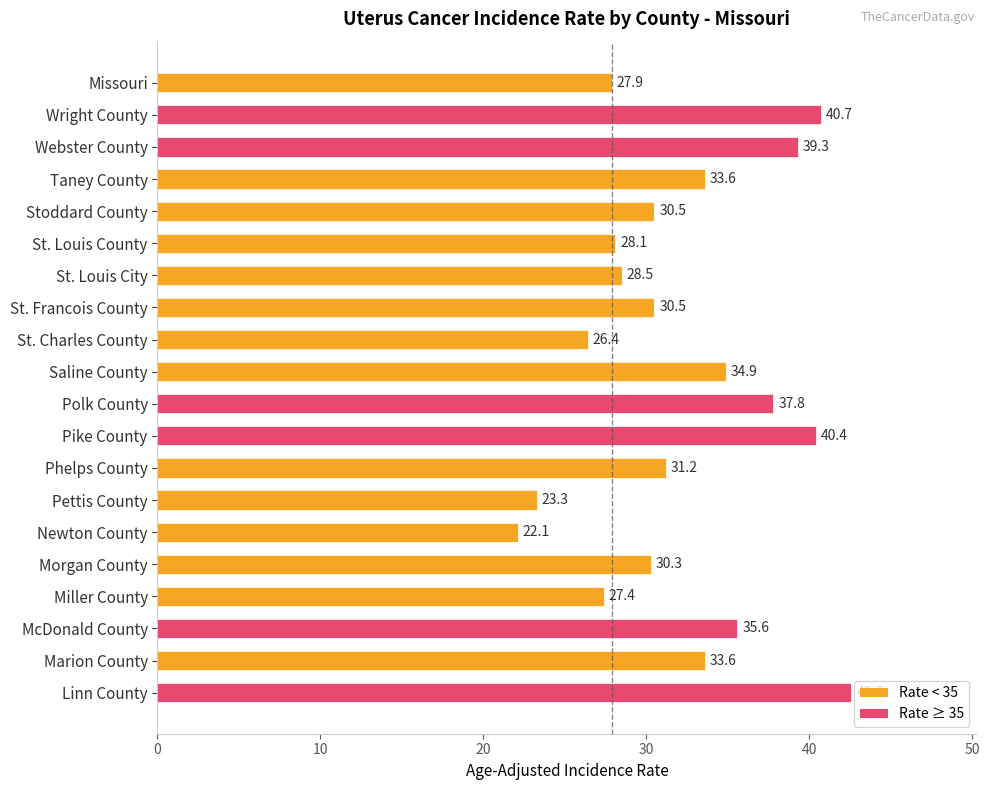

Which has a higher value, St. Louis County or Wright County?

Wright County